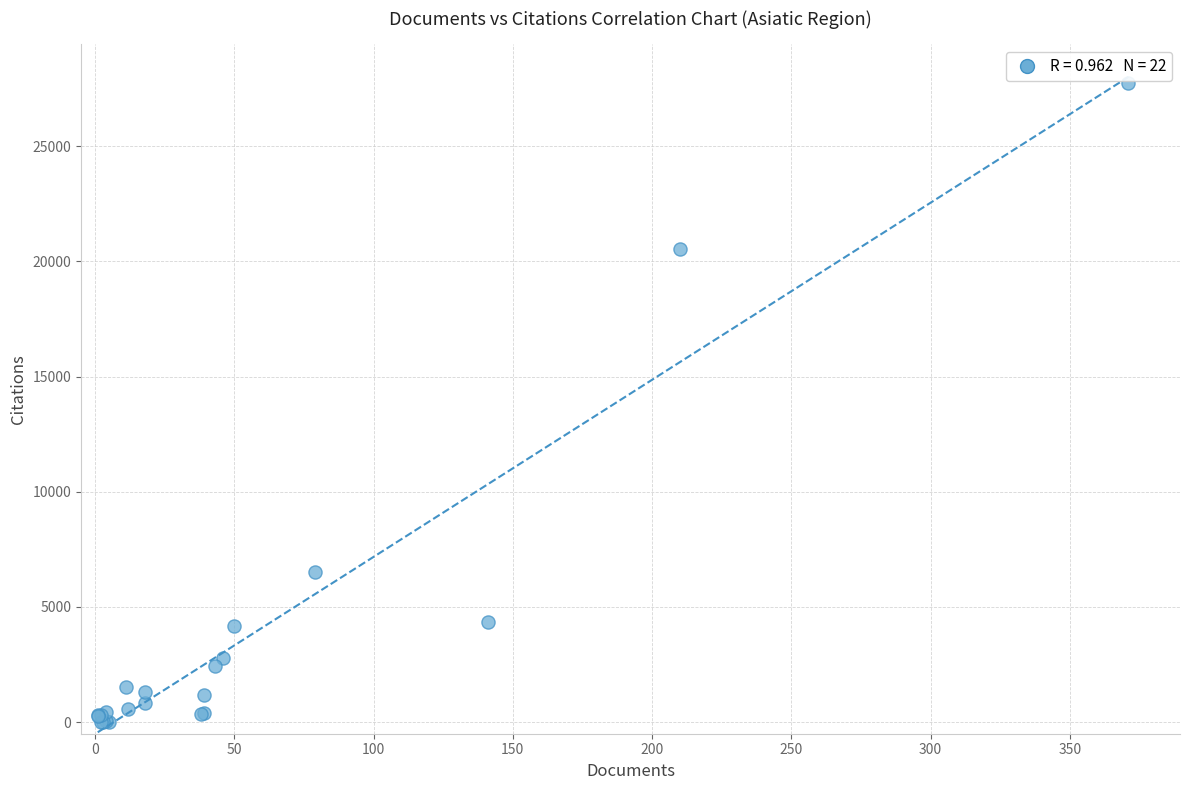

What Y value in the scatter plot is closest to 13864?

20550